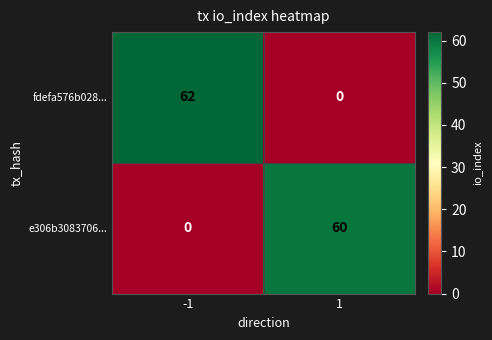

What is the highest value of the fdefa576b028... series?

62